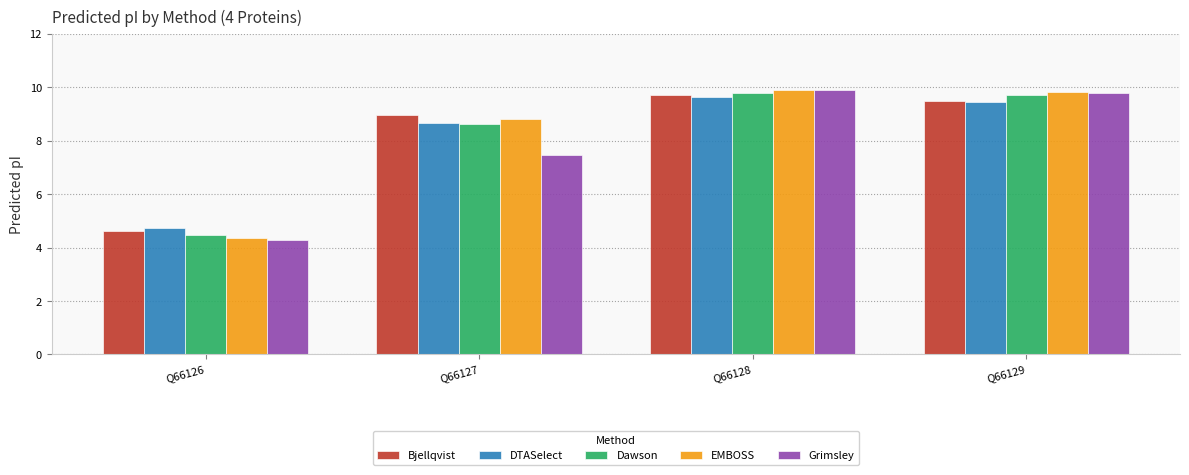

What is the difference between the Grimsley values at Q66128 and Q66127?

2.4